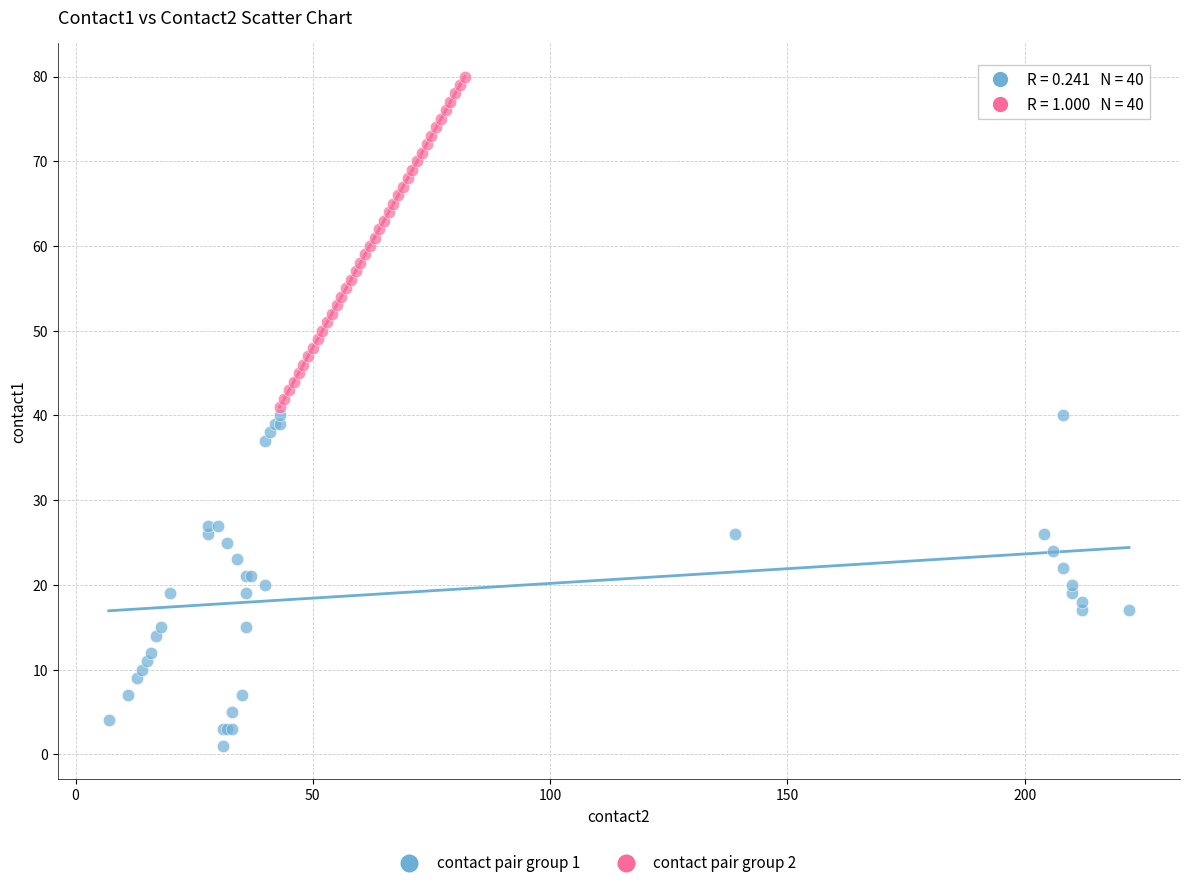

Which series reaches the maximum Y coordinate?

contact pair group 2